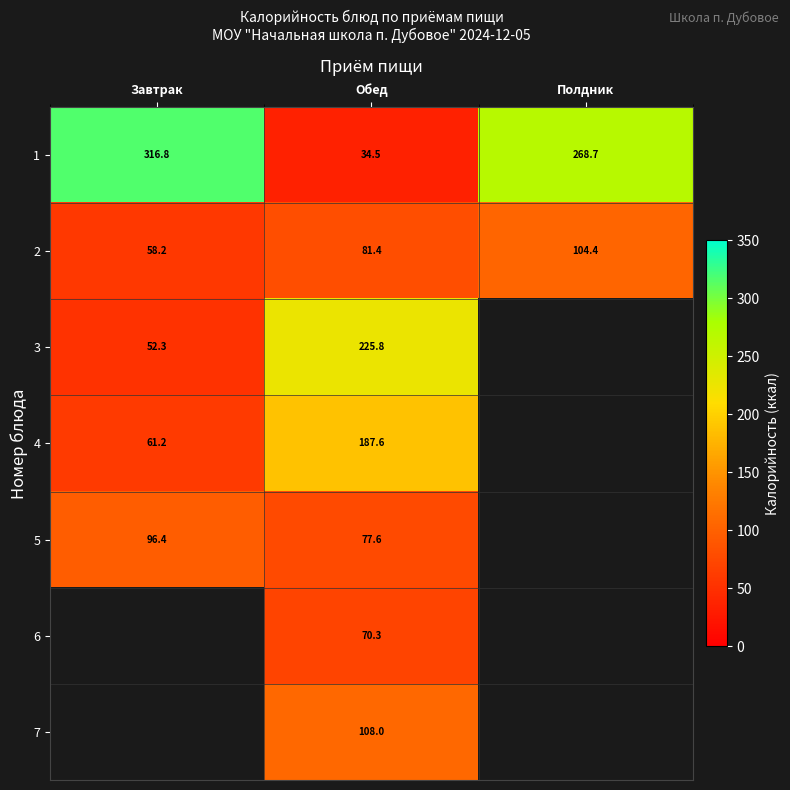

At which label does 1 reach its peak?

Завтрак